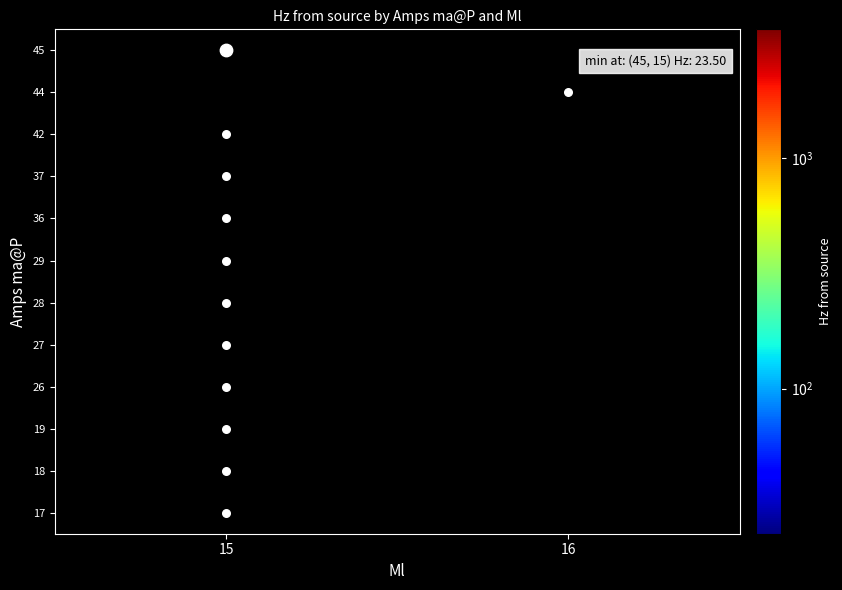

What is the average value of the 15 series?

1686.3